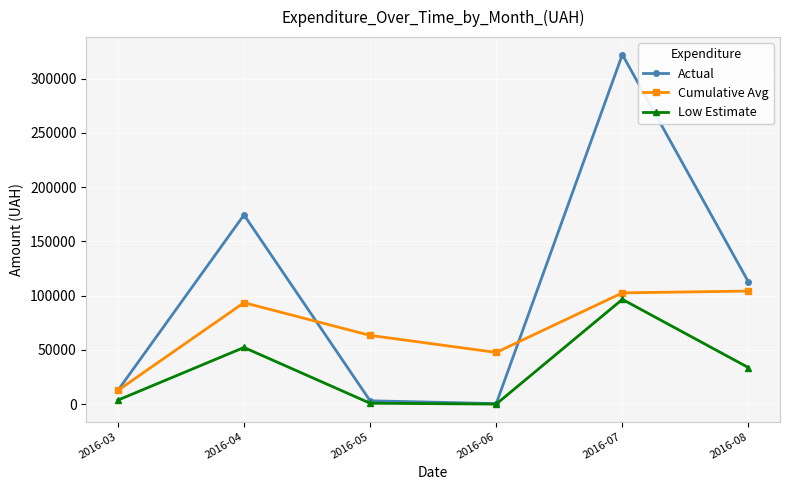

Between 2016-04 and 2016-08, which series saw the biggest shift?

Actual